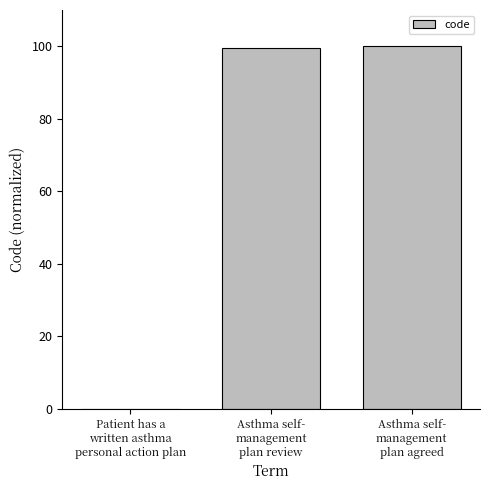

What is the sum of all values?

199.6